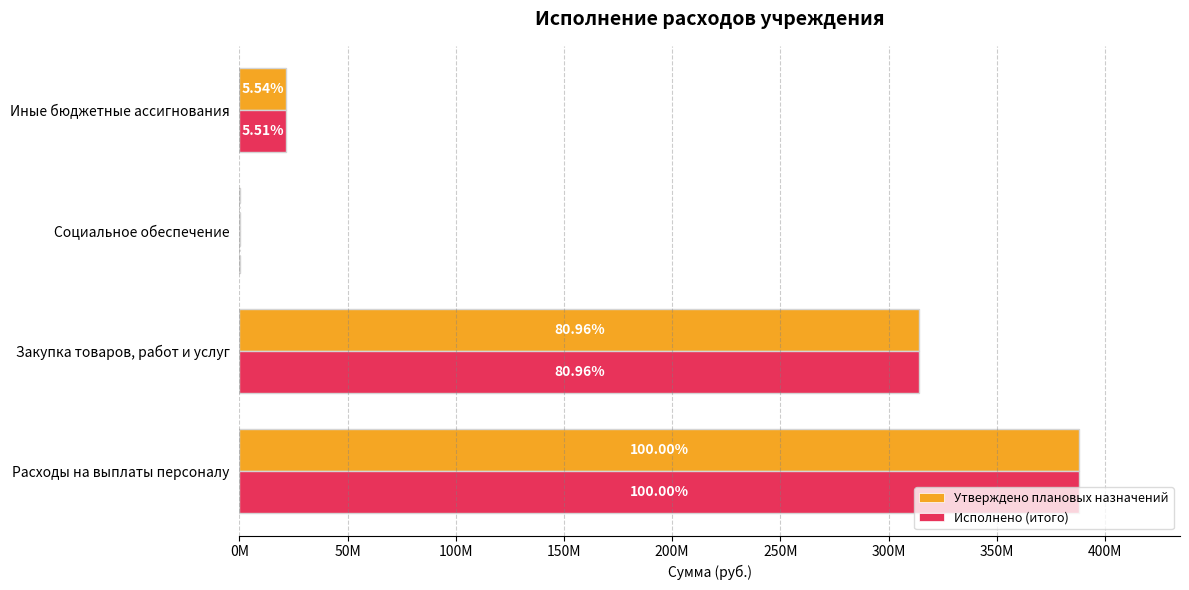

What is the greatest value displayed?

388150569.6